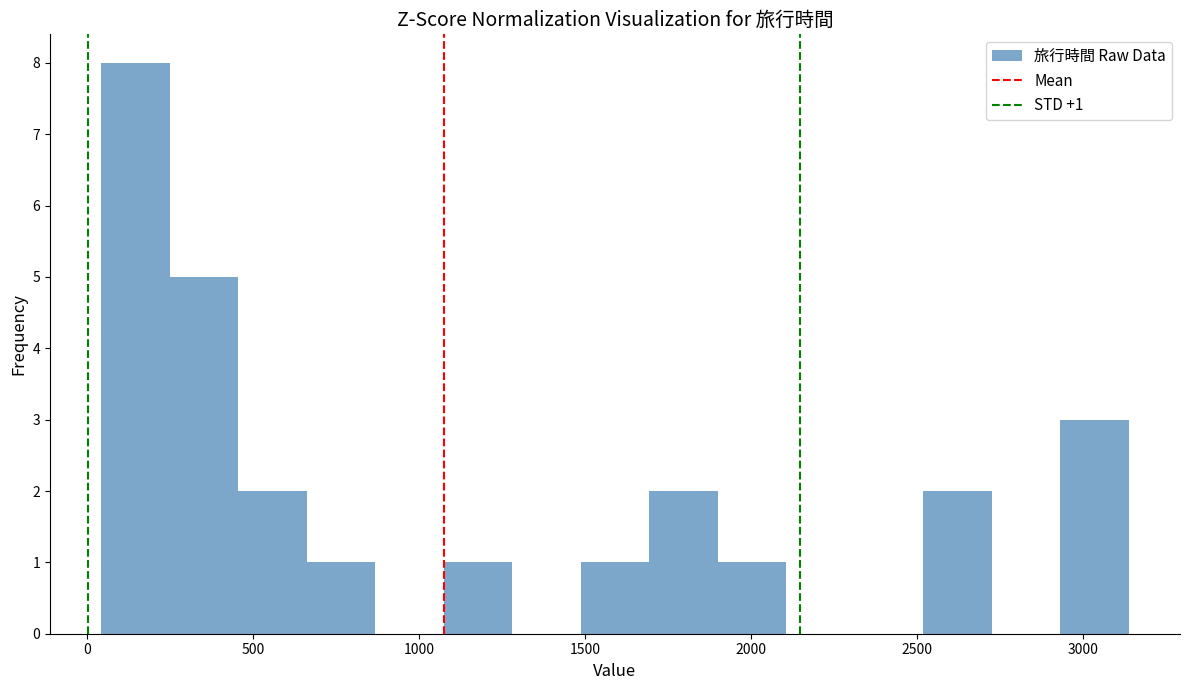

Over which range of the x-axis is the bar tallest?

50 to 250